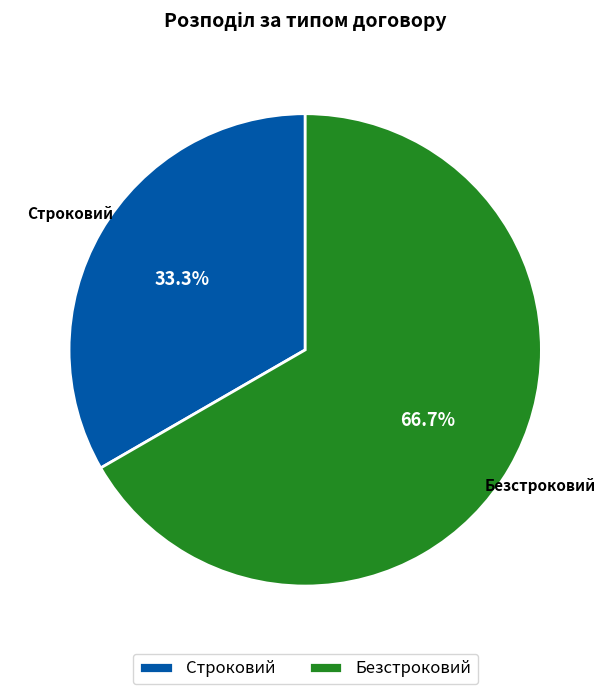

To the nearest percent, what percentage of the pie is Строковий?

33%